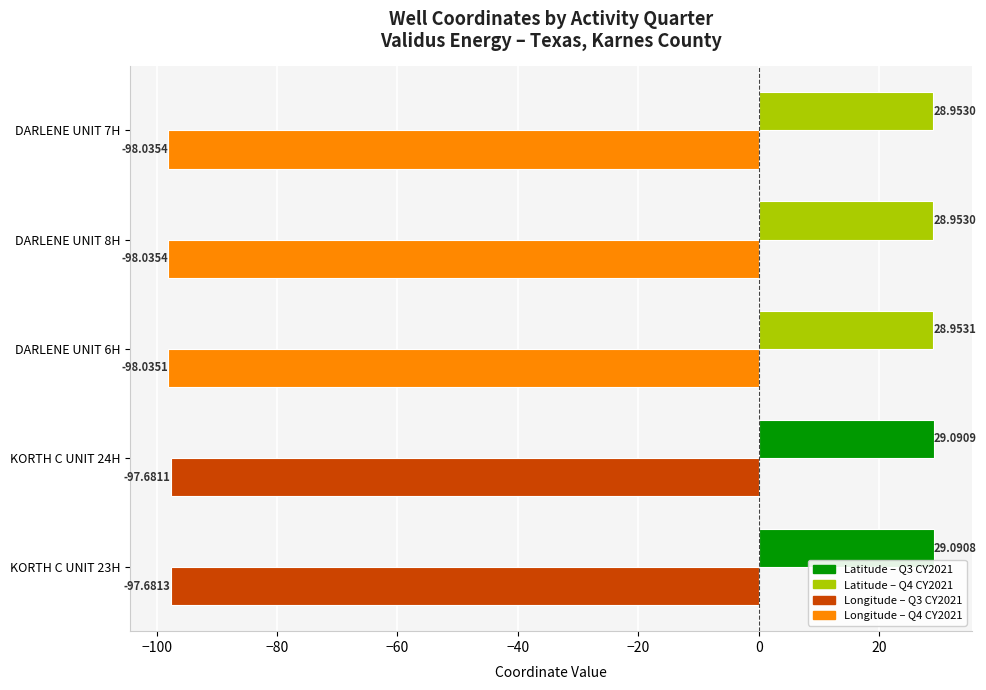

What is the total value across all series at KORTH C UNIT 23H?

-68.6